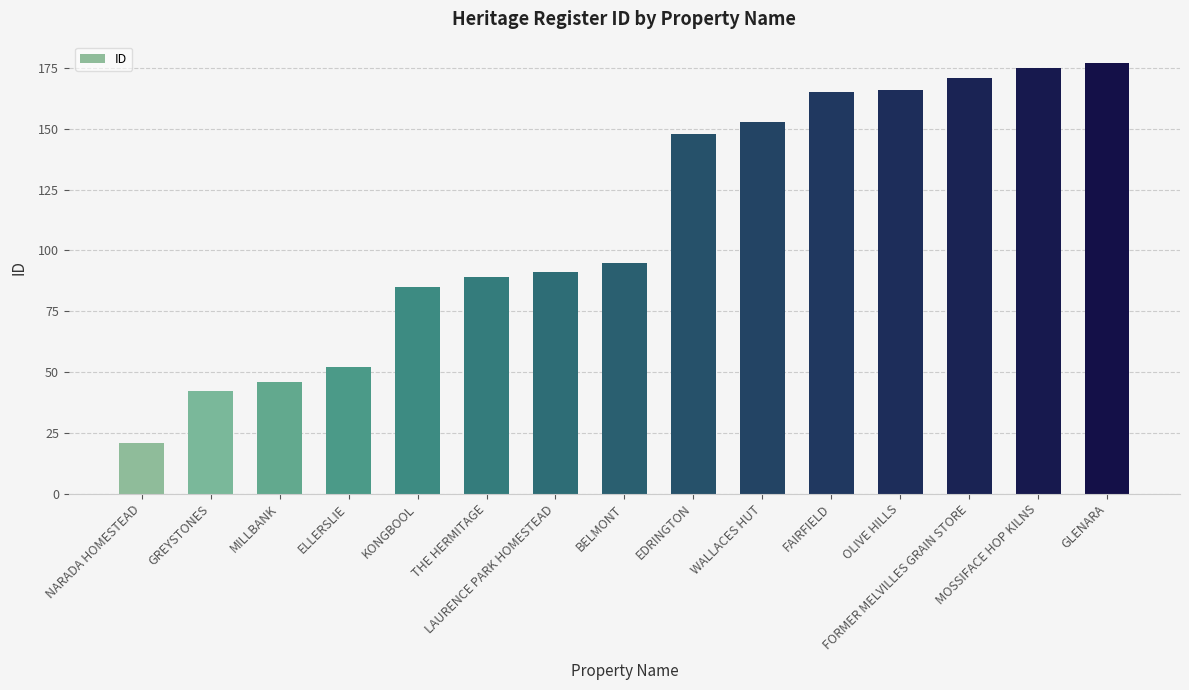

Is it true that the value at KONGBOOL is 85?

True